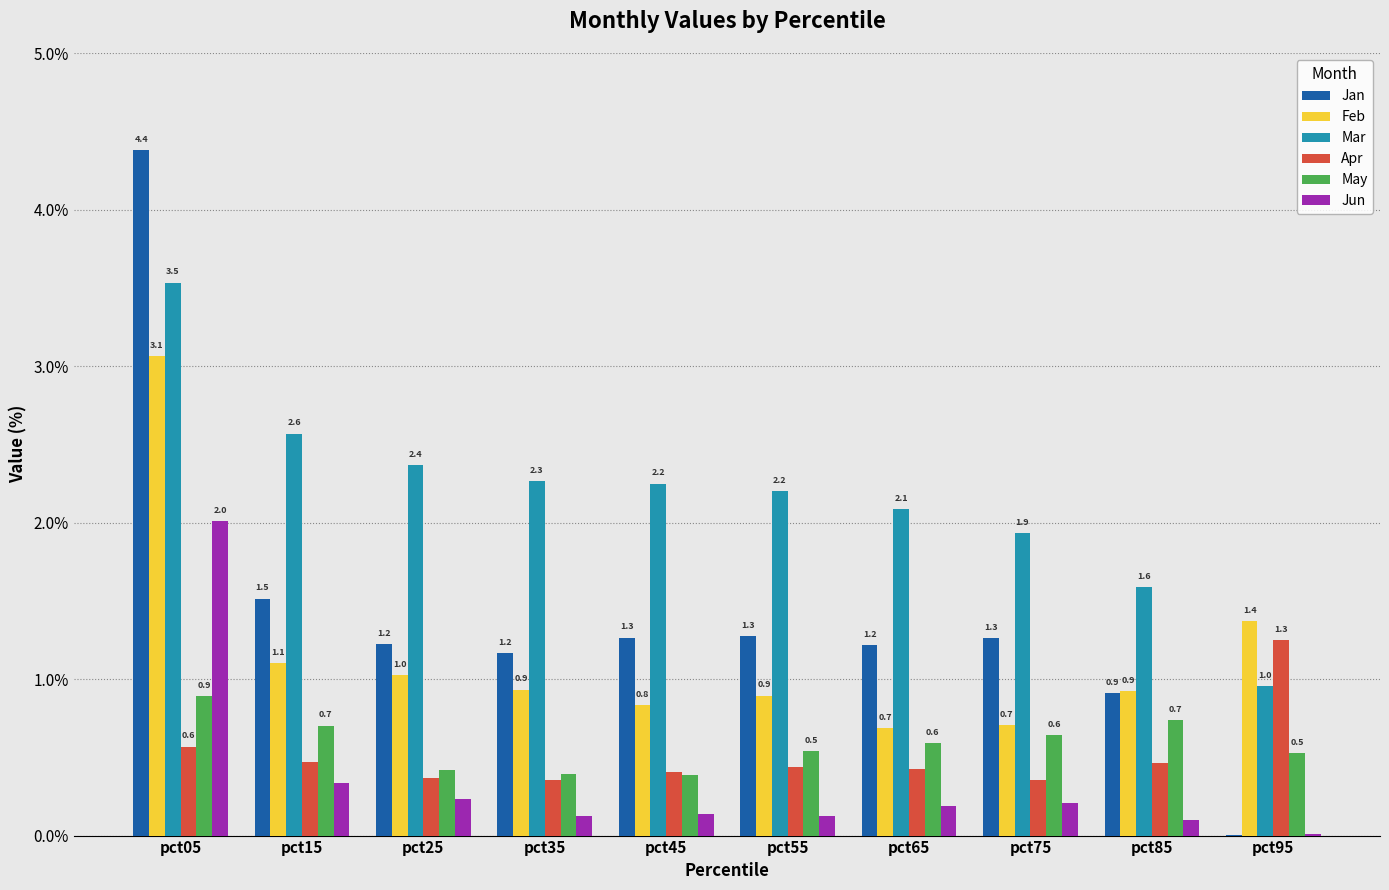

Which category has the highest value across all series?

pct05